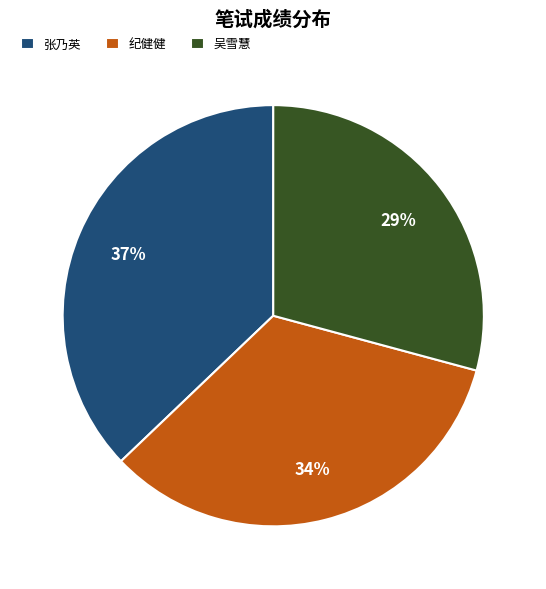

Rank the categories by value from lowest to highest.

吴雪慧, 纪健健, 张乃英